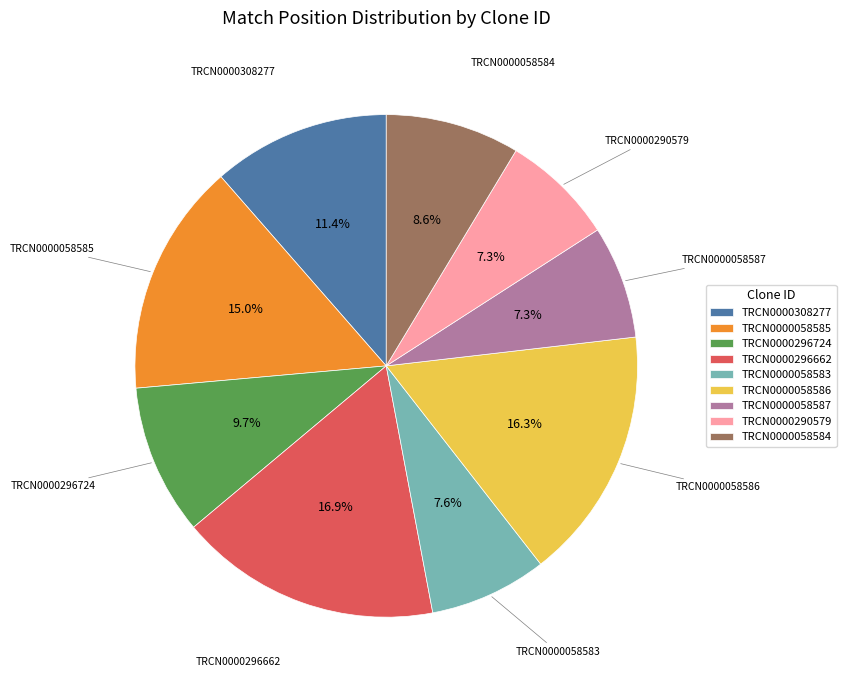

To the nearest percent, what is the average slice percentage?

11%